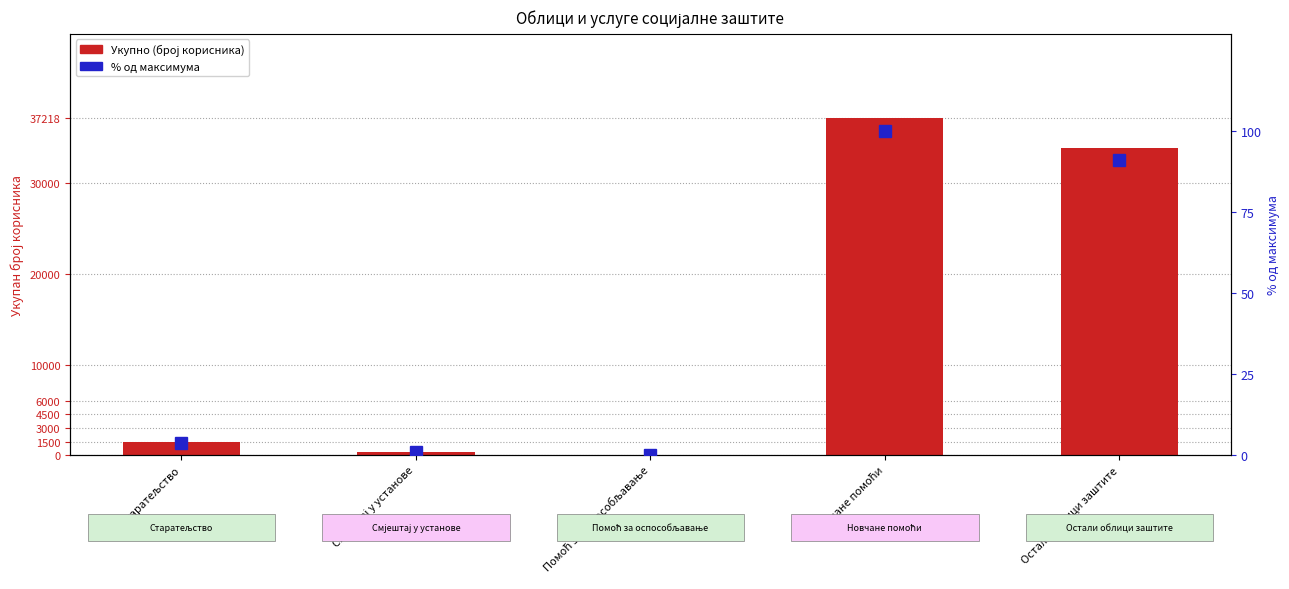

List the series in order of their overall mean, lowest first.

% од максимума, Укупно